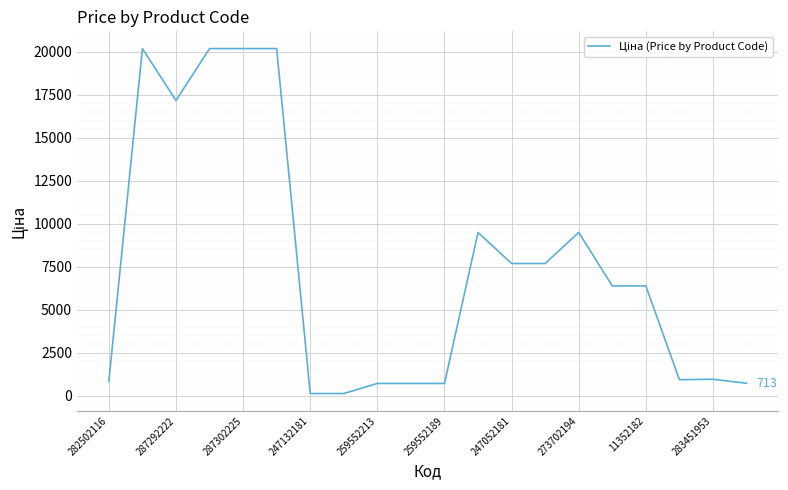

What is the greatest value displayed?

20186.0